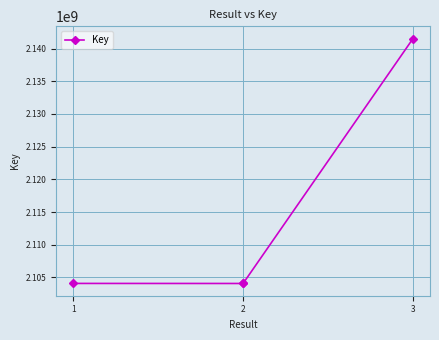

What is the value of the 1st point from the left?

2104085816